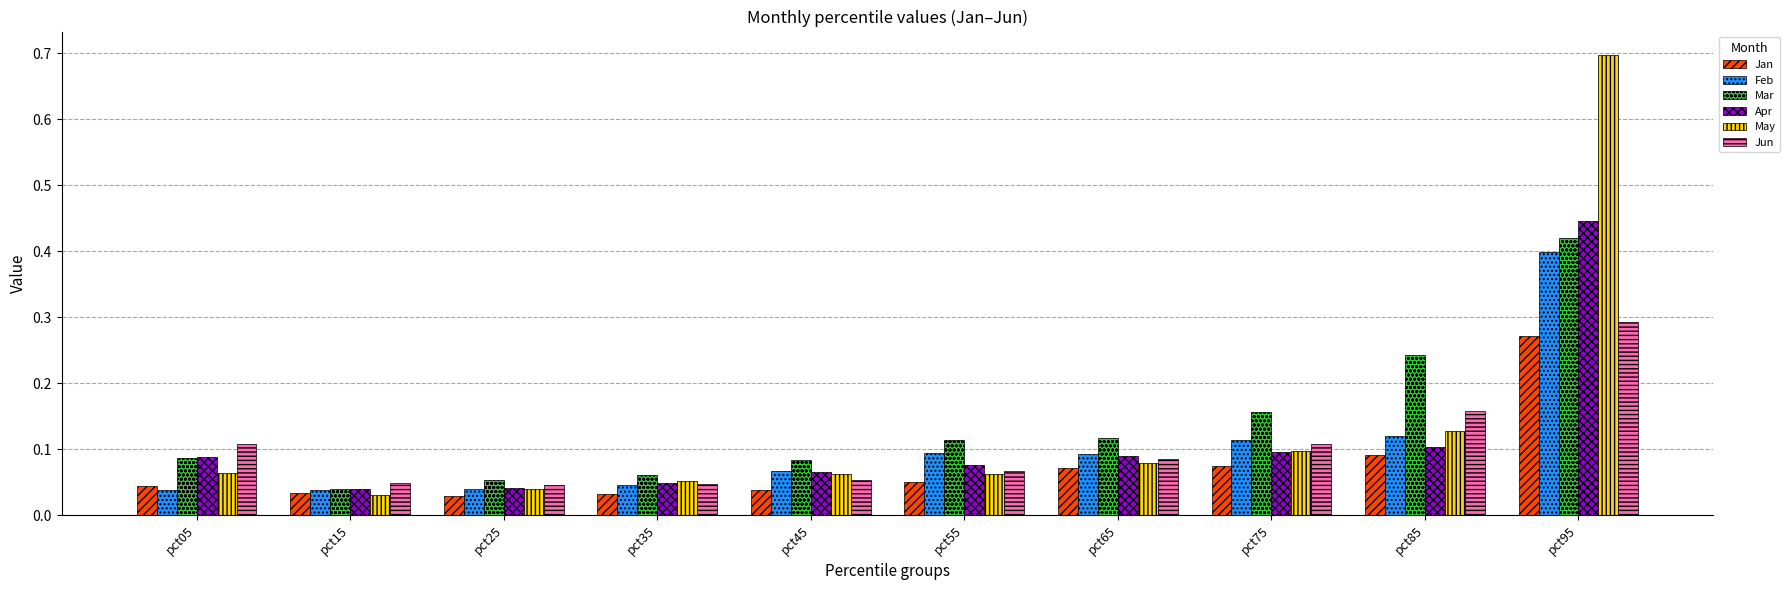

At how many categories does at least one series exceed 0?

10